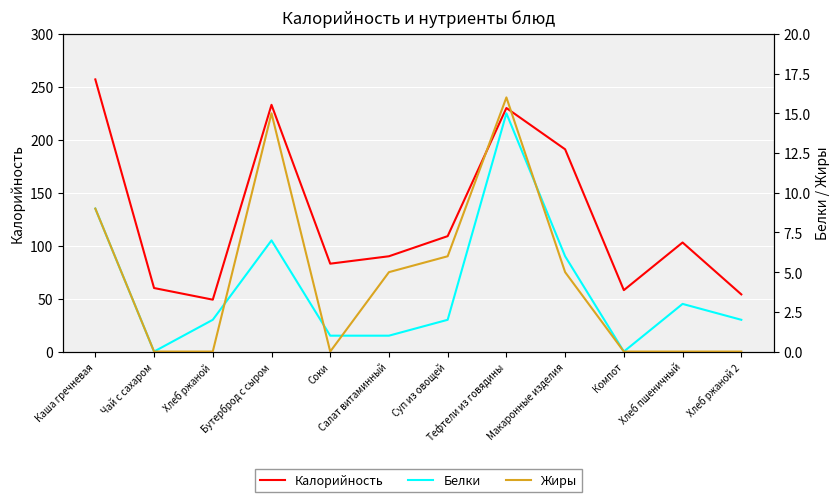

What is the maximum value shown in the chart?

257